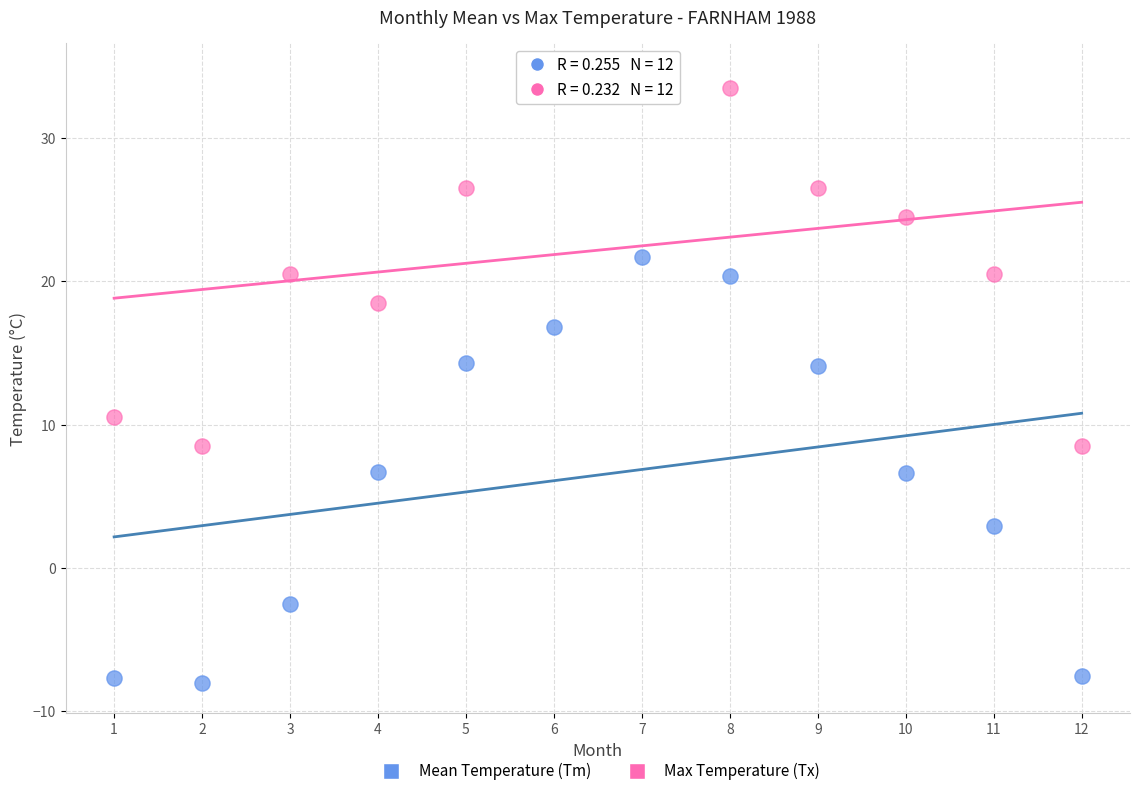

Which series contains the lowest Y value?

Mean Temperature (Tm)